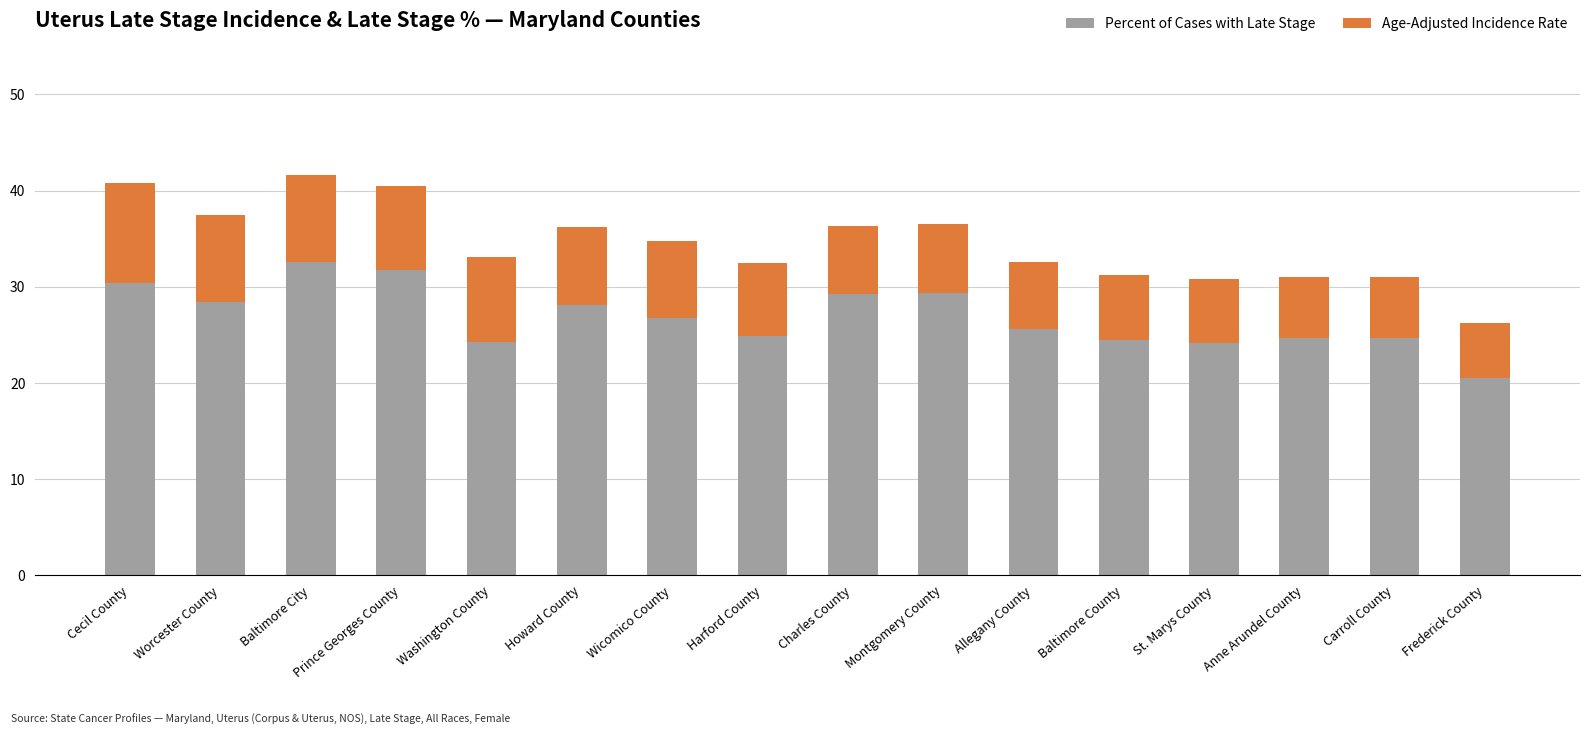

What is the total value across all series at Harford County?

32.5